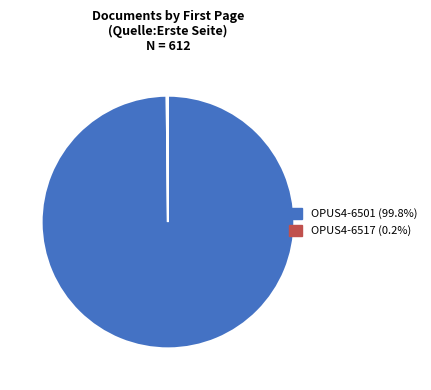

What is the largest slice in the pie chart?

OPUS4-6501